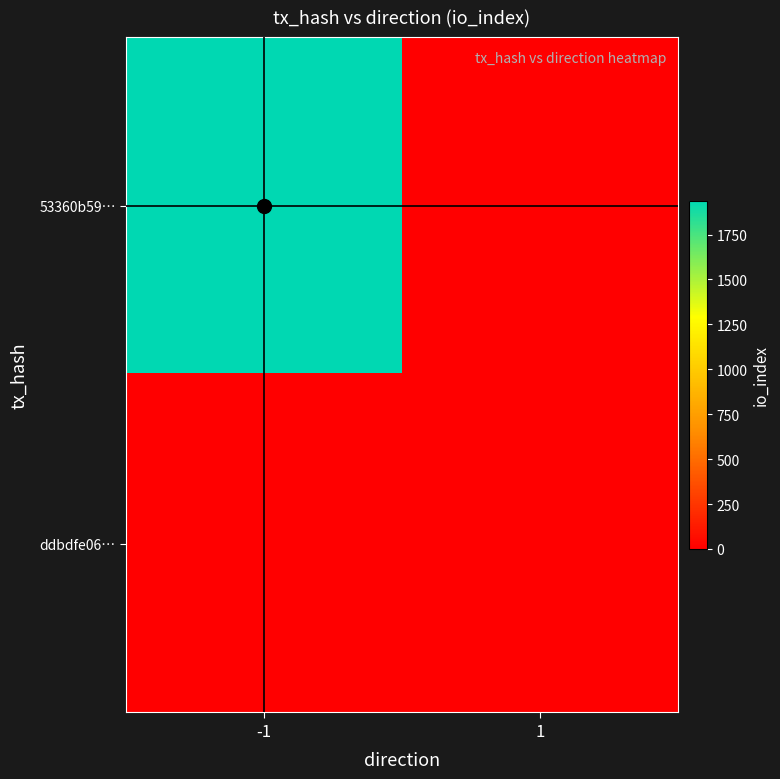

The 53360b59… series shows 0 at 1. True or false?

True